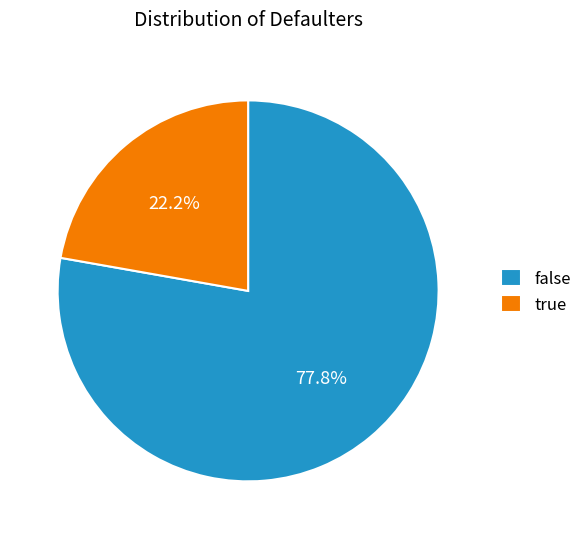

Which slice represents more than half of the pie?

false